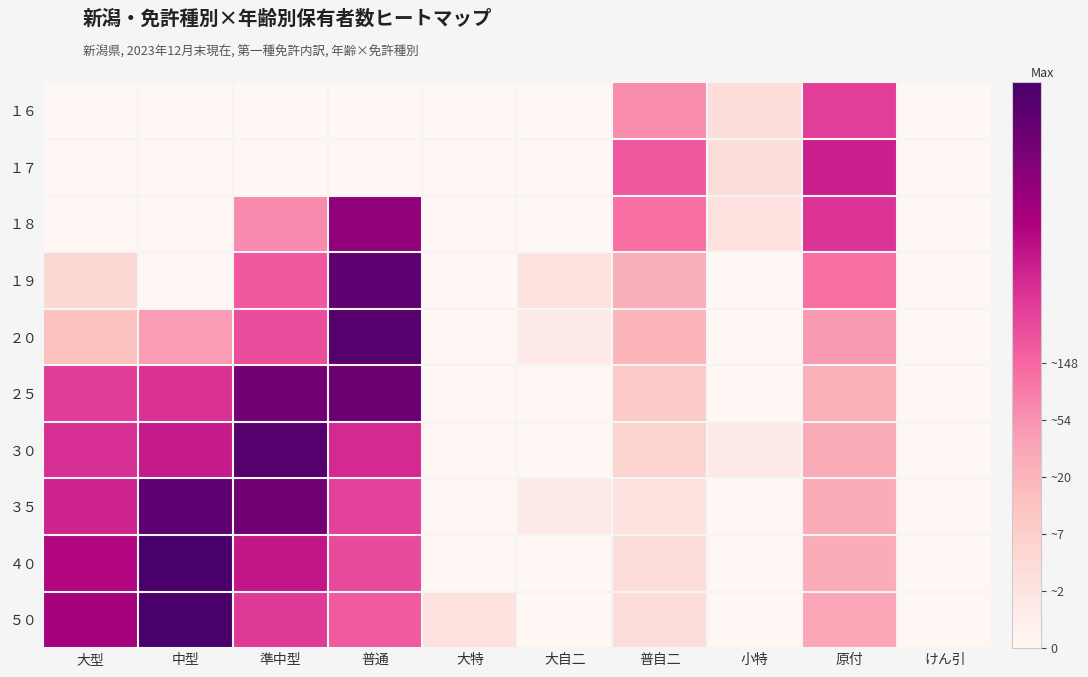

Rank the series at 中型 from lowest to highest value.

１６, １７, １８, １９, ２０, ２５, ３０, ３５, ５０, ４０